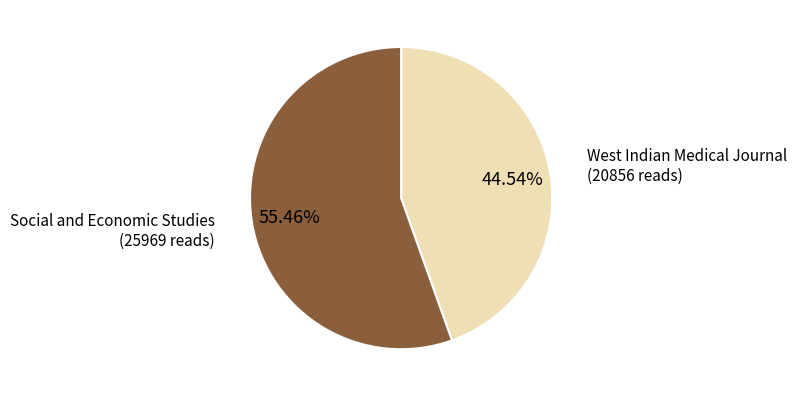

Between Social and Economic Studies and West Indian Medical Journal, which is larger?

Social and Economic Studies